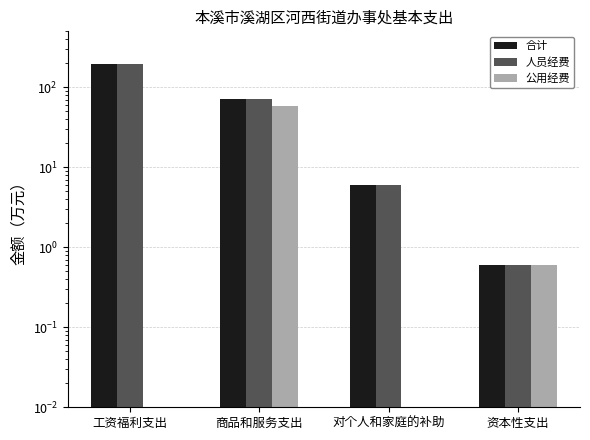

What is the difference between the highest and lowest values at 商品和服务支出?

12.2